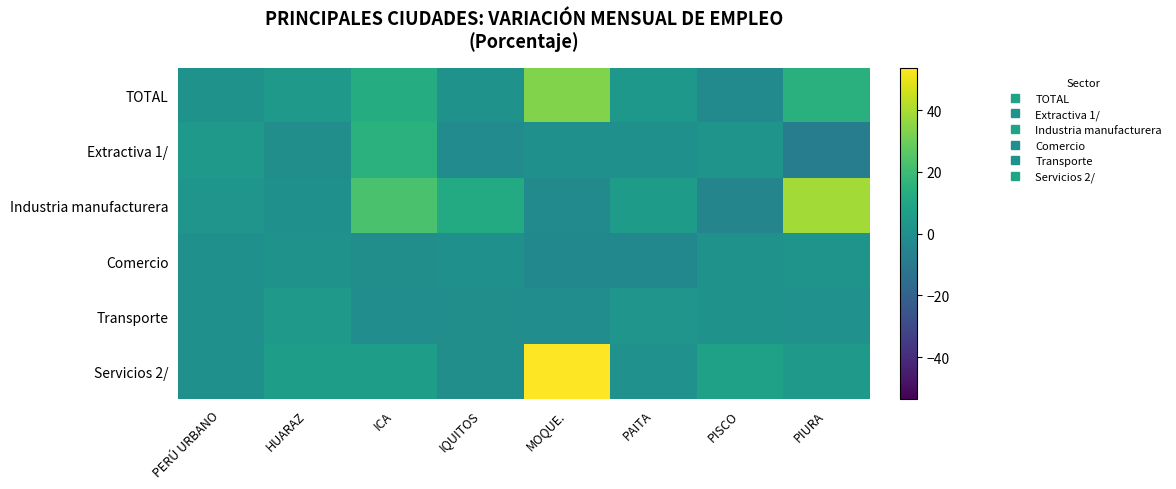

What is the maximum value shown in the chart?

53.6